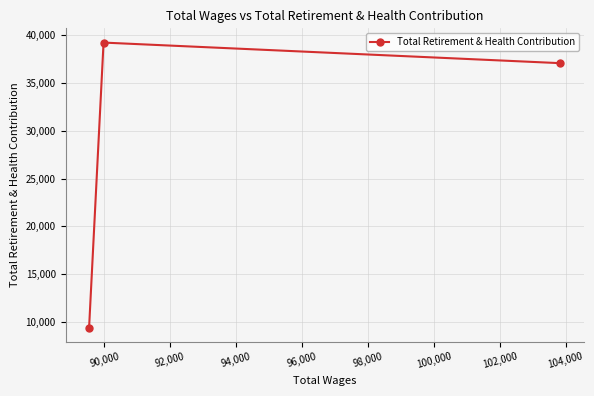

What is the value of the 3rd point from the left?

37079